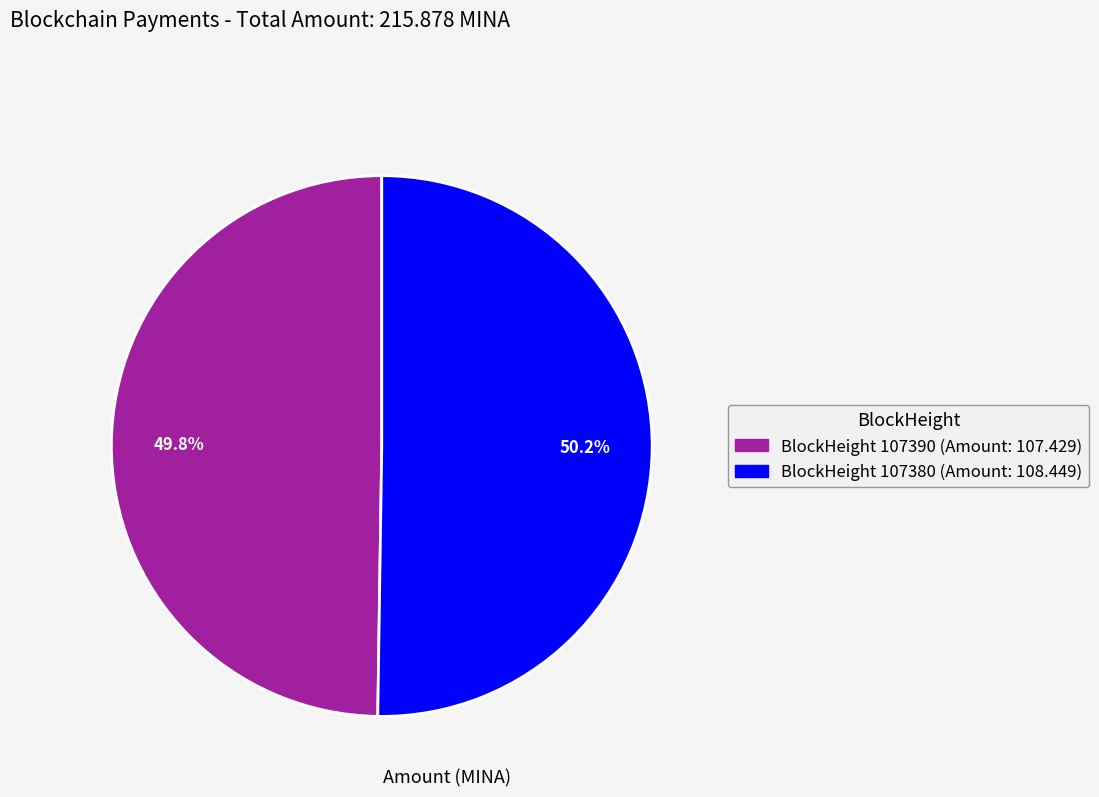

Does any single category account for the majority?

Yes